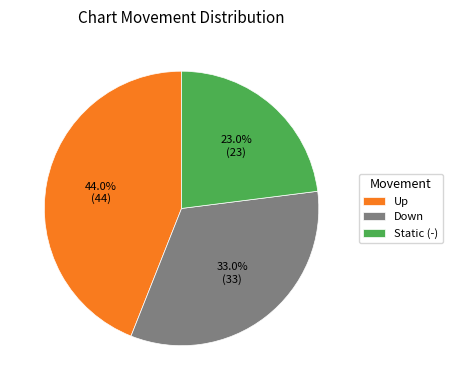

Which has a higher value, Static (-) or Down?

Down